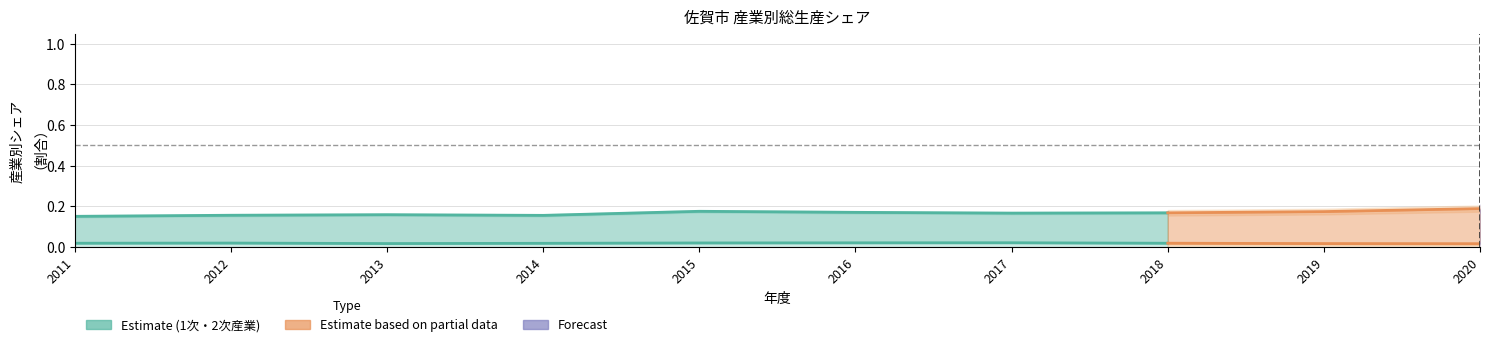

Between 2016 and 2014, which is larger?

2016